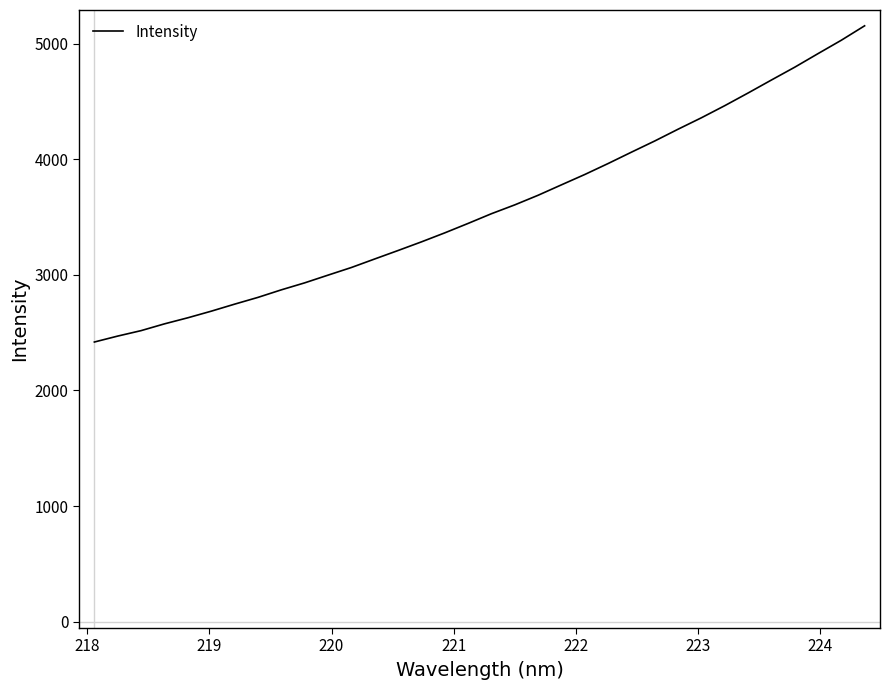

What is the difference between the maximum and minimum values?

2734.8